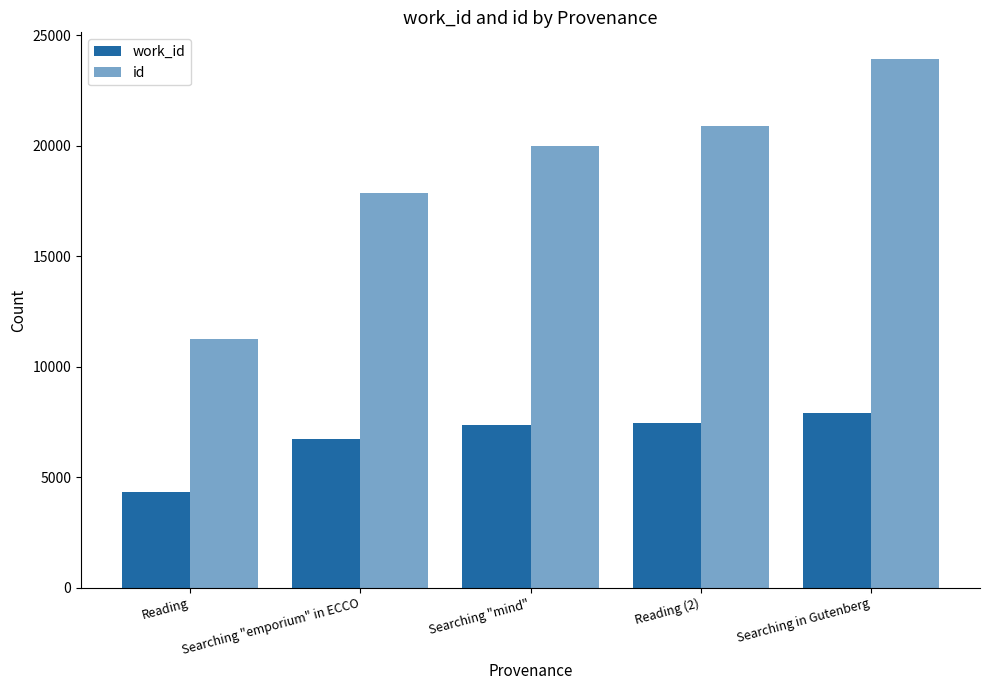

What position from the left is Reading (2)?

4